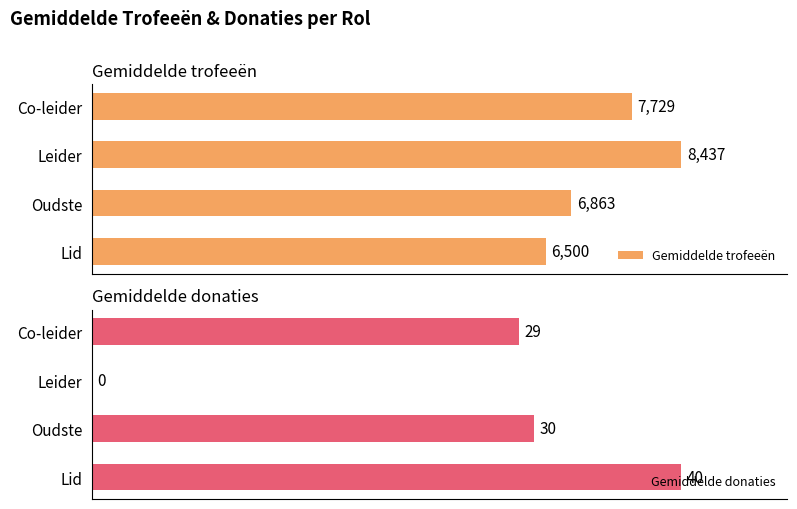

How many groups of bars are there?

4